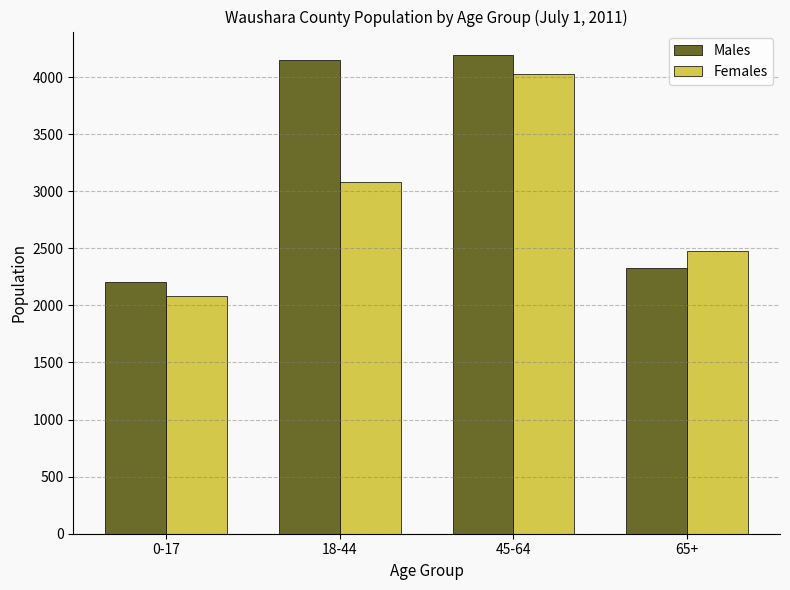

What is the sum of the Females values at 0-17 and 65+?

4557